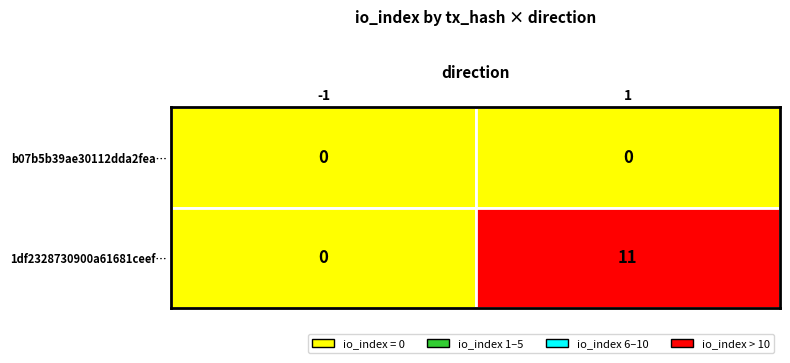

How many distinct data groups are displayed?

2